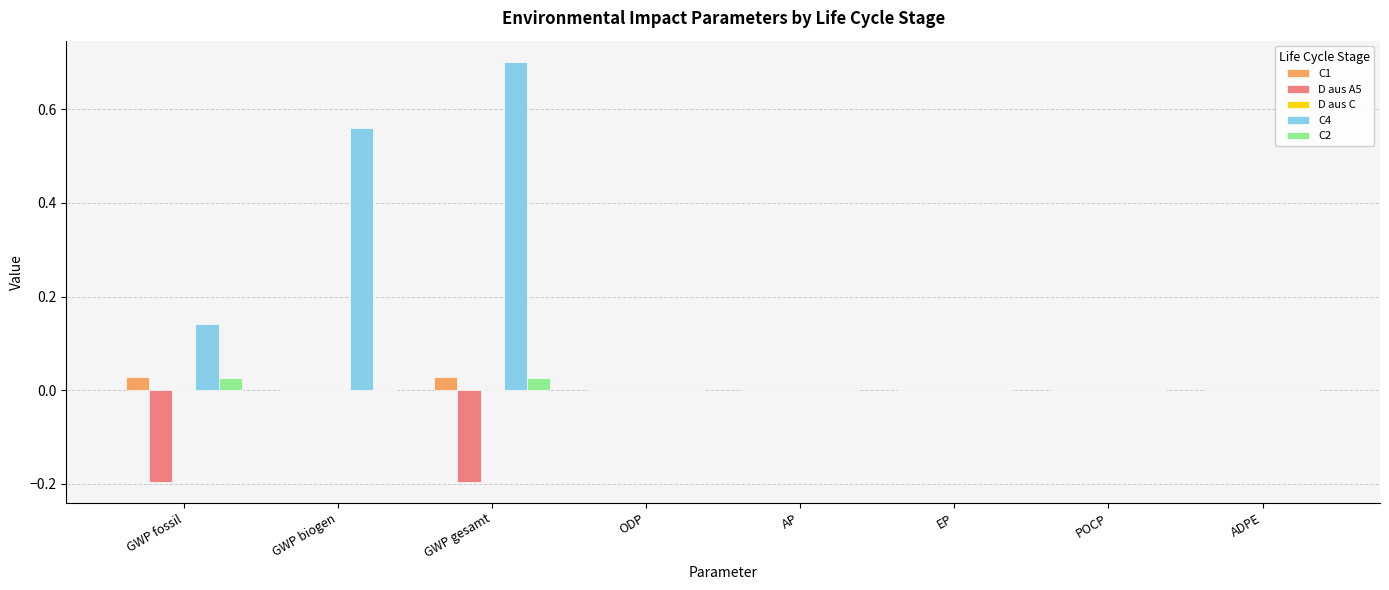

Which series has the widest spread of values?

C4